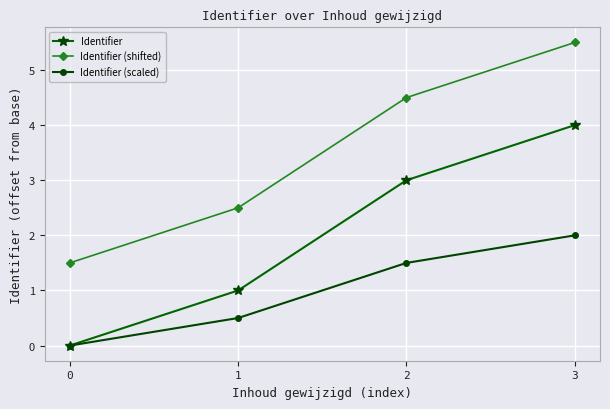

Reading left to right, list all the values displayed in this chart.

Identifier: 0=0.0	1=1.0	2=3.0	3=4.0
Identifier (shifted): 0=1.5	1=2.5	2=4.5	3=5.5
Identifier (scaled): 0=0.0	1=0.5	2=1.5	3=2.0